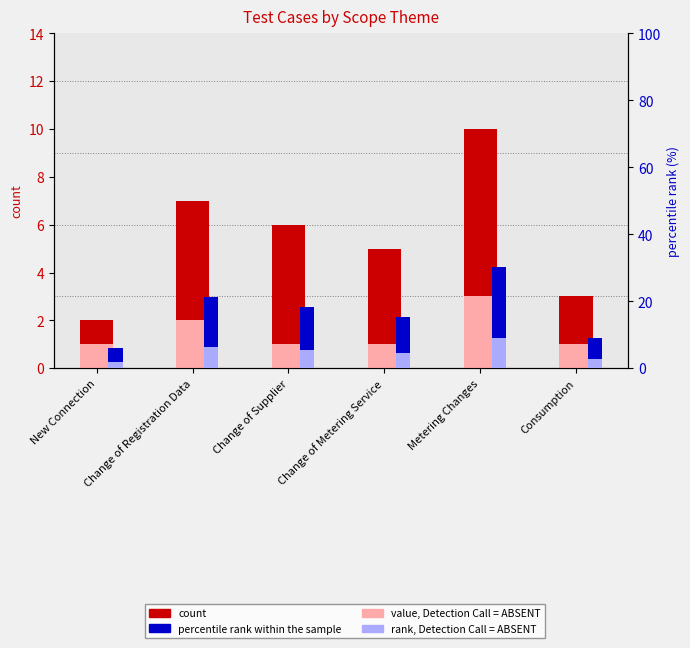

How many distinct data groups are displayed?

4